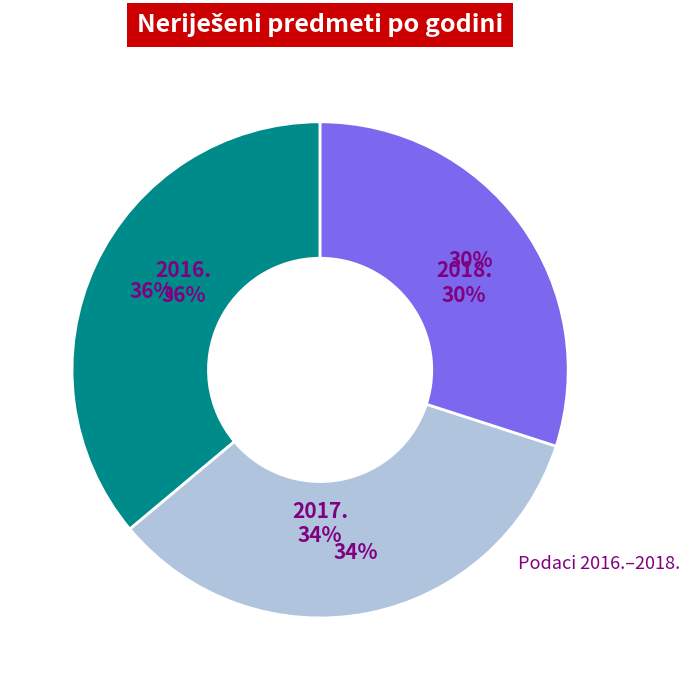

How much of the chart is everything except 2018.?

70.0%